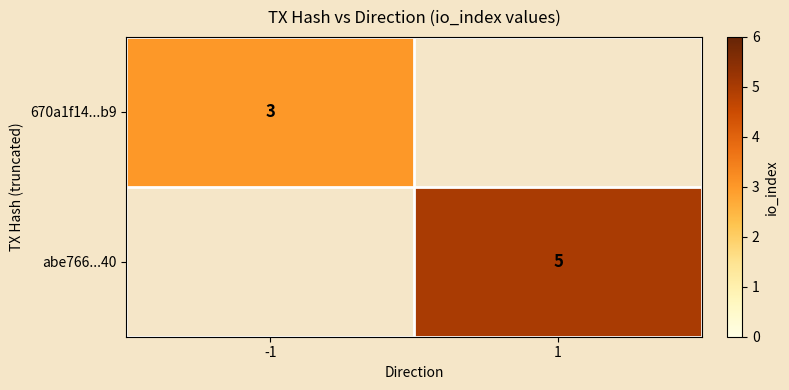

Is the value of 670a1f14...b9 at -1 greater than the value of abe766...40 at 1?

No